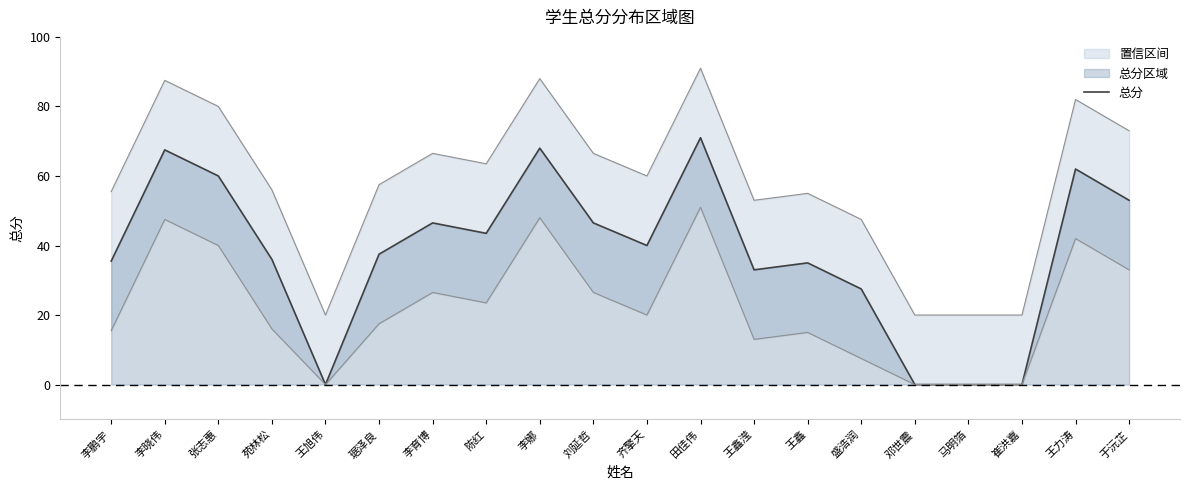

Reading right to left, list all the values displayed in this chart.

53.0	62.0	0.0	0.0	0.0	27.5	35.0	33.0	71.0	40.0	46.5	68.0	43.5	46.5	37.5	0.0	36.0	60.0	67.5	35.5